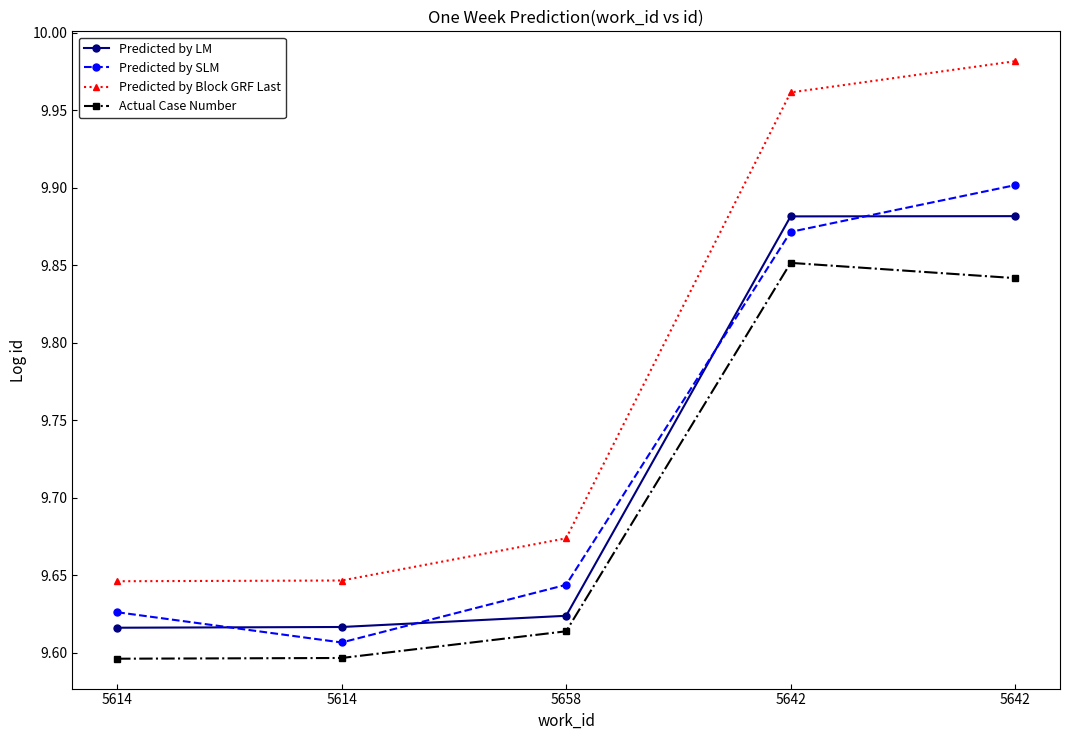

How many lines are shown in the chart?

4